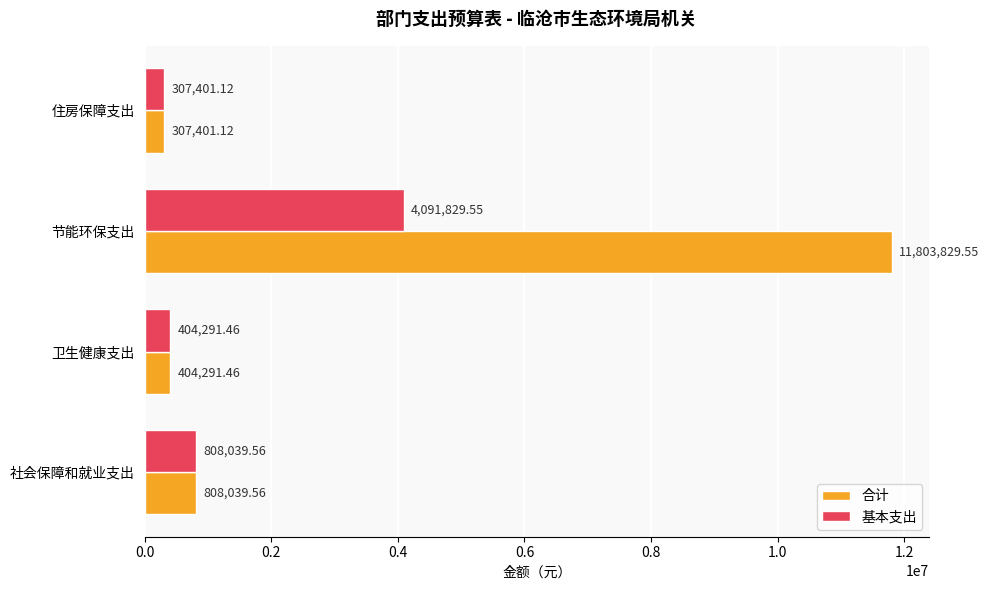

What is the difference between the second highest and minimum values in the 基本支出 series?

500638.4